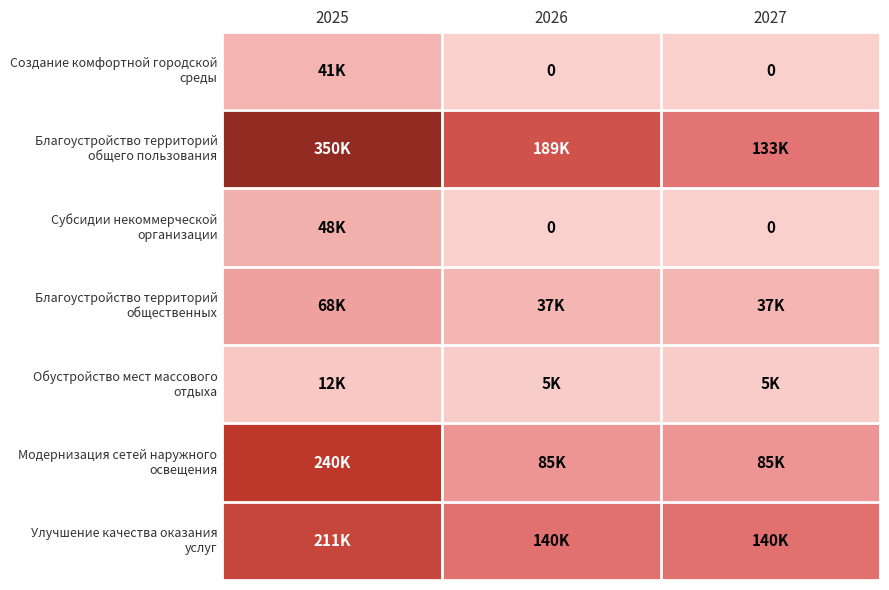

The Благоустройство территорий общего пользования series shows 349858.8 at 2025. True or false?

True